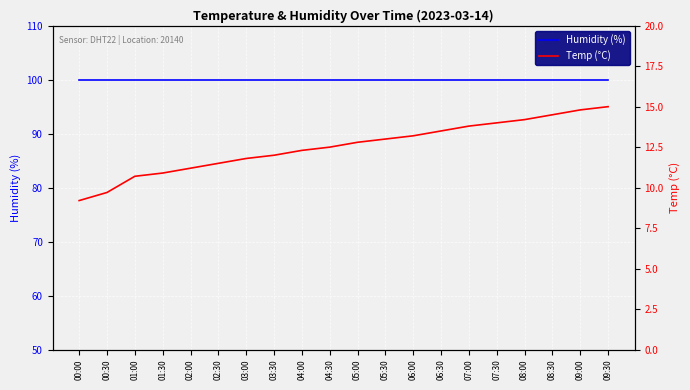

Reading left to right, transcribe all the data shown in this chart.

Humidity (%): 99.9	99.9	99.9	99.9	99.9	99.9	99.9	99.9	99.9	99.9	99.9	99.9	99.9	99.9	99.9	99.9	99.9	99.9	99.9	99.9
Temp (°C): 9.2	9.7	10.7	10.9	11.2	11.5	11.8	12.0	12.3	12.5	12.8	13.0	13.2	13.5	13.8	14.0	14.2	14.5	14.8	15.0